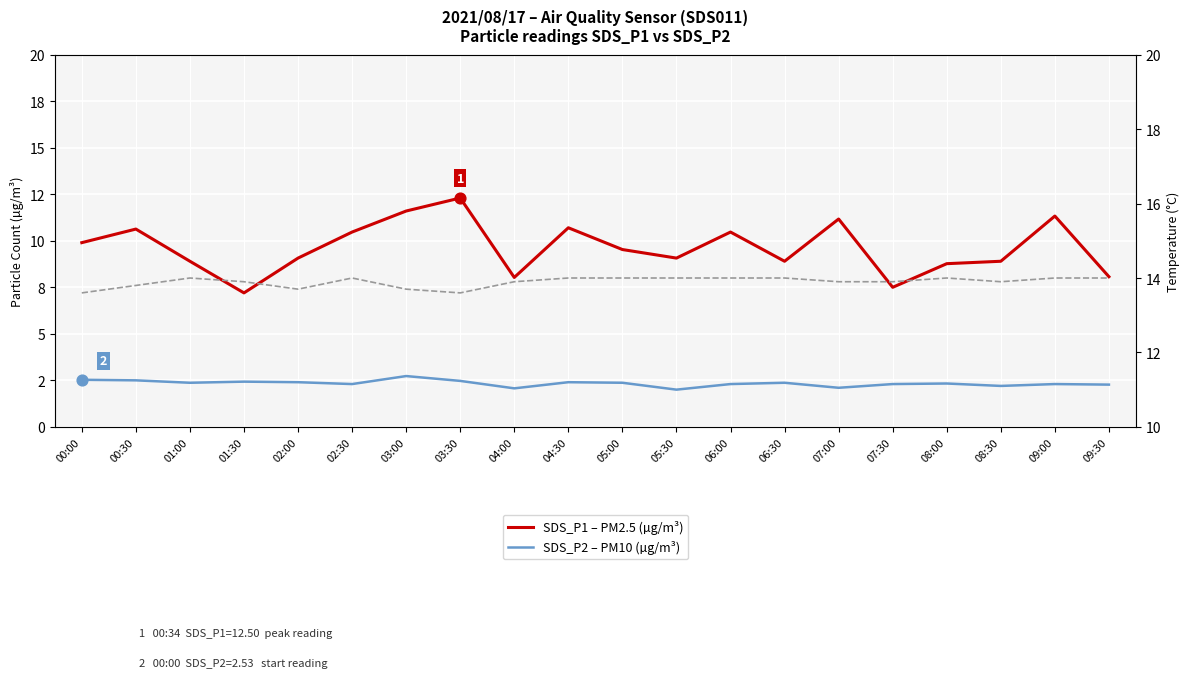

Is the value of SDS_P1 – PM2.5 (µg/m³) at 01:30 greater than the value of Temperature (°C) at 05:00?

No